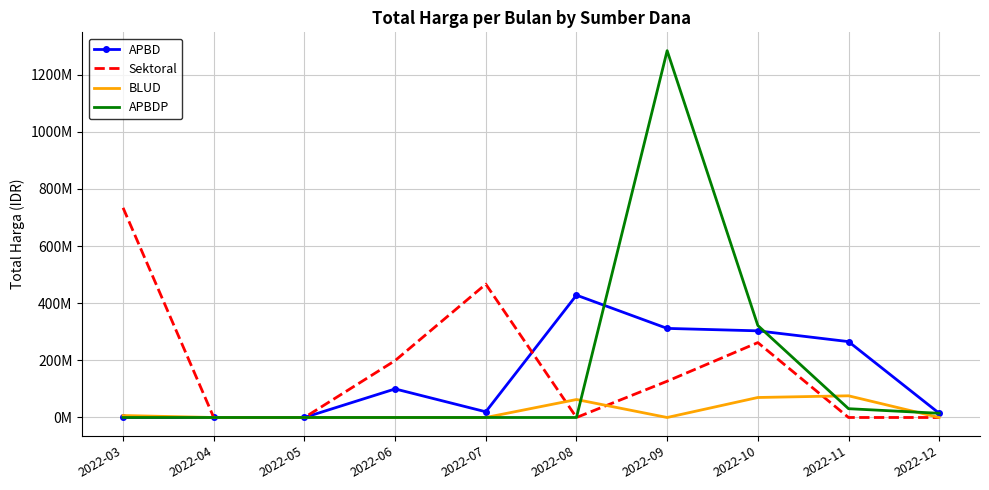

What is the value of the BLUD point at the 8th from the left?

70000000